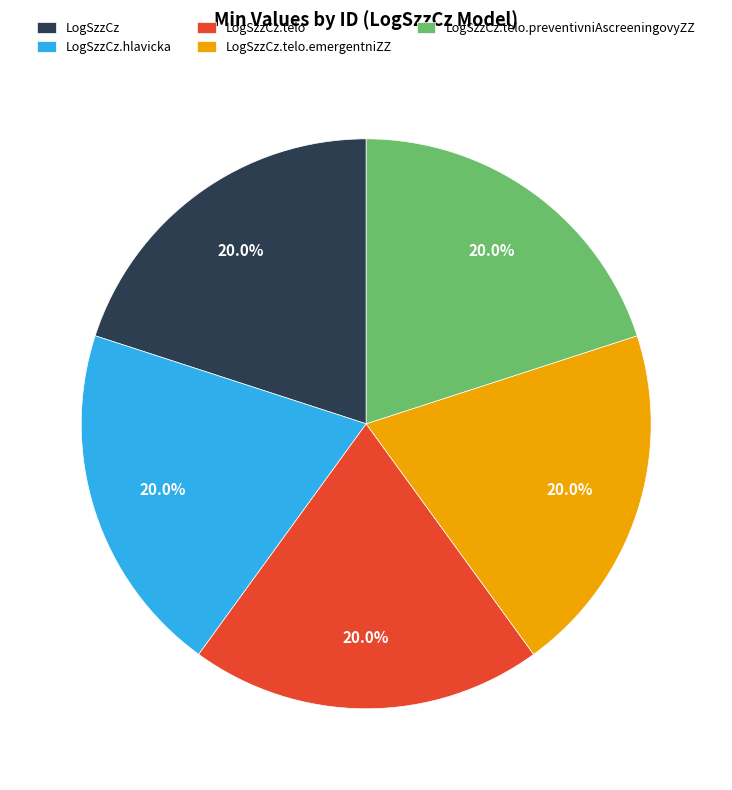

To the nearest percent, what is the difference between the largest and smallest slice percentages?

0%